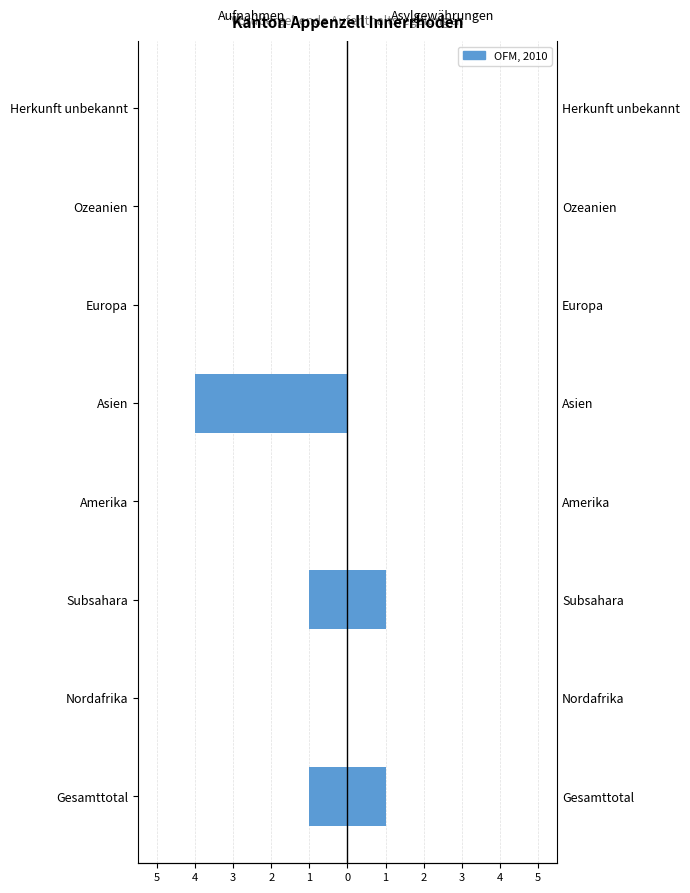

How many groups of bars are there?

8